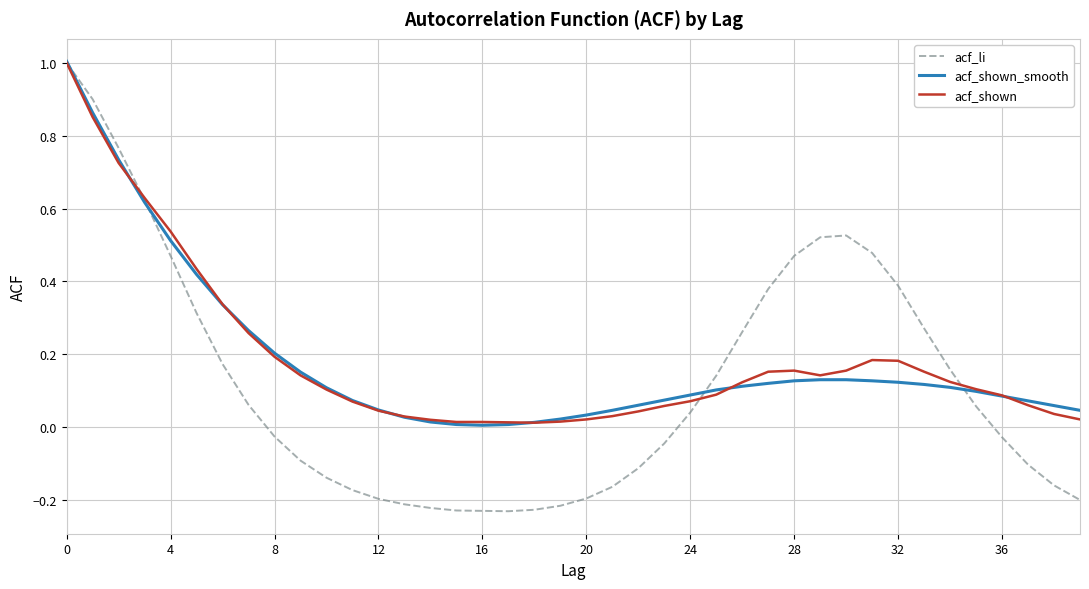

What is the maximum value shown in the chart?

1.0